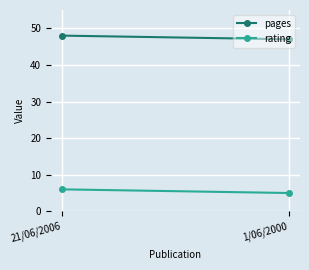

At how many categories does at least one series exceed 44?

2